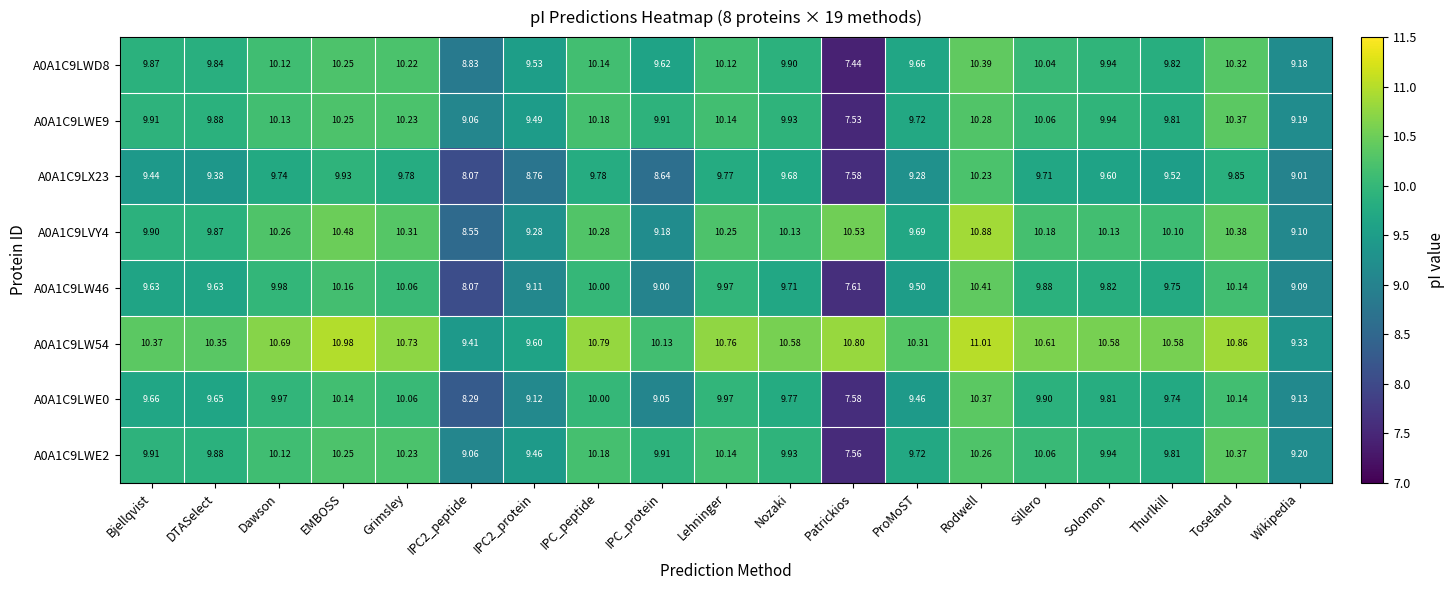

At which label does A0A1C9LW46 first exceed 9?

Bjellqvist